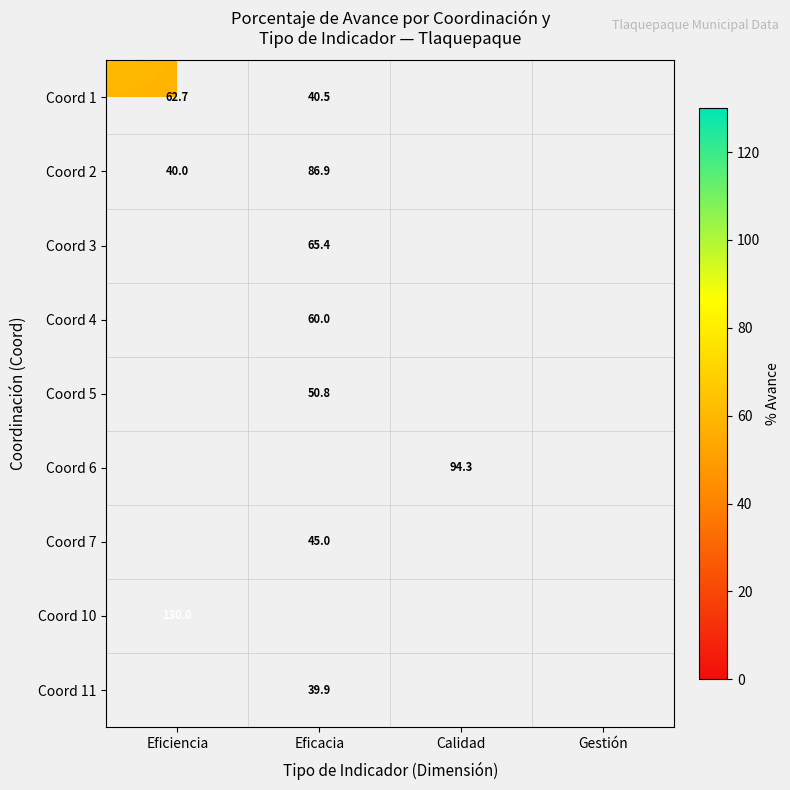

Is the value of Coord 10 at Eficacia greater than the value of Coord 4 at Eficiencia?

No